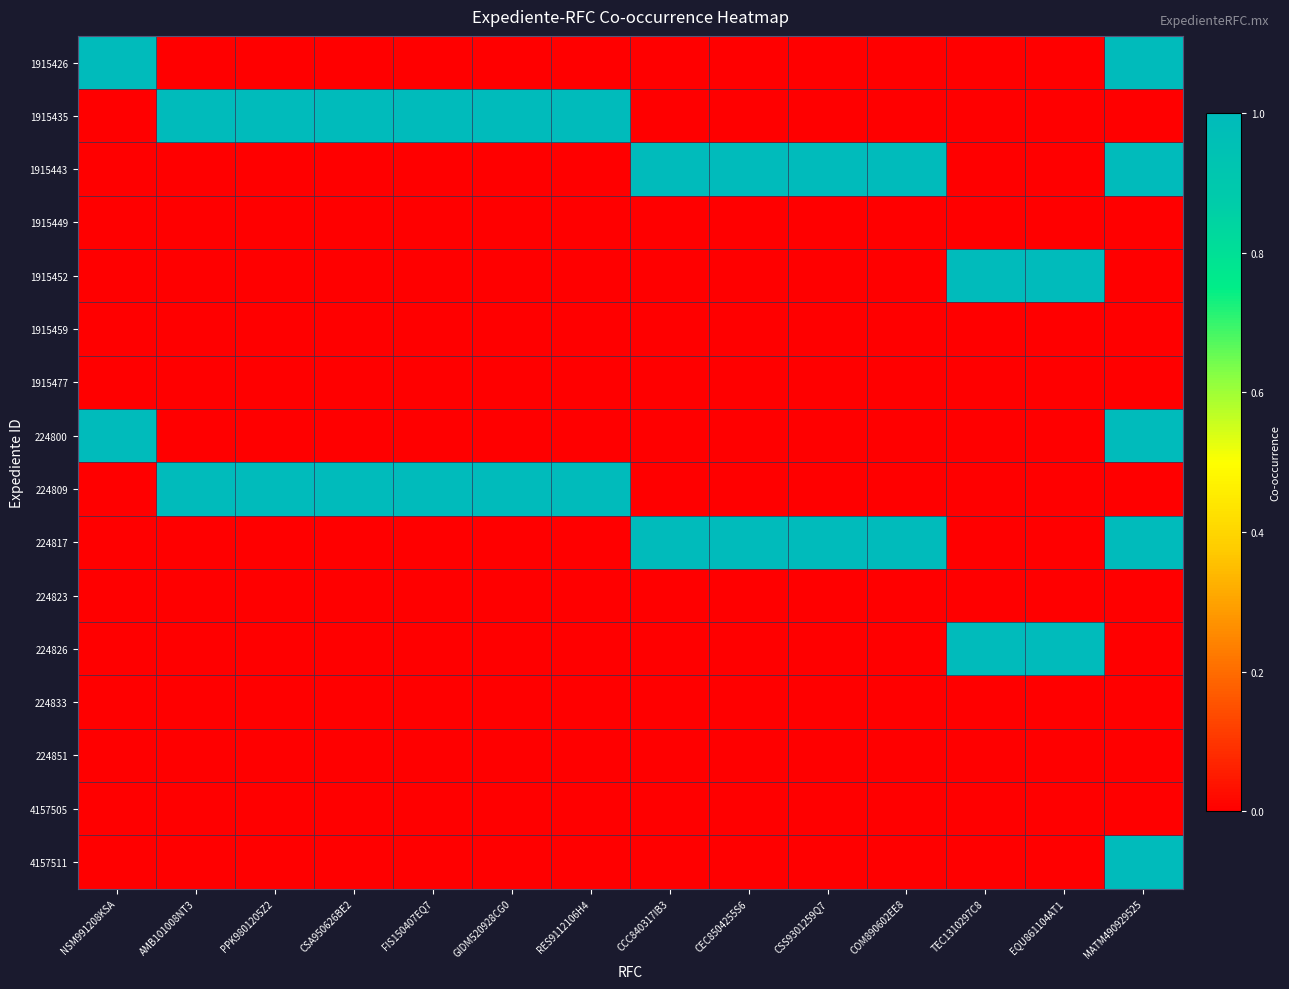

Reading right to left, list all the values displayed in this chart.

1915426: MATM490929525=1	EQU861104AT1=0	TEC1310297C8=0	COM890602EE8=0	CSS9301259Q7=0	CEC8504255S6=0	CCC840317IB3=0	RES9112106H4=0	GIDM520928CG0=0	FIS150407EQ7=0	CSA950626BE2=0	PPK9801205Z2=0	AMB101008NT3=0	NSM991208KSA=1
1915435: MATM490929525=0	EQU861104AT1=0	TEC1310297C8=0	COM890602EE8=0	CSS9301259Q7=0	CEC8504255S6=0	CCC840317IB3=0	RES9112106H4=1	GIDM520928CG0=1	FIS150407EQ7=1	CSA950626BE2=1	PPK9801205Z2=1	AMB101008NT3=1	NSM991208KSA=0
1915443: MATM490929525=1	EQU861104AT1=0	TEC1310297C8=0	COM890602EE8=1	CSS9301259Q7=1	CEC8504255S6=1	CCC840317IB3=1	RES9112106H4=0	GIDM520928CG0=0	FIS150407EQ7=0	CSA950626BE2=0	PPK9801205Z2=0	AMB101008NT3=0	NSM991208KSA=0
1915449: MATM490929525=0	EQU861104AT1=0	TEC1310297C8=0	COM890602EE8=0	CSS9301259Q7=0	CEC8504255S6=0	CCC840317IB3=0	RES9112106H4=0	GIDM520928CG0=0	FIS150407EQ7=0	CSA950626BE2=0	PPK9801205Z2=0	AMB101008NT3=0	NSM991208KSA=0
1915452: MATM490929525=0	EQU861104AT1=1	TEC1310297C8=1	COM890602EE8=0	CSS9301259Q7=0	CEC8504255S6=0	CCC840317IB3=0	RES9112106H4=0	GIDM520928CG0=0	FIS150407EQ7=0	CSA950626BE2=0	PPK9801205Z2=0	AMB101008NT3=0	NSM991208KSA=0
1915459: MATM490929525=0	EQU861104AT1=0	TEC1310297C8=0	COM890602EE8=0	CSS9301259Q7=0	CEC8504255S6=0	CCC840317IB3=0	RES9112106H4=0	GIDM520928CG0=0	FIS150407EQ7=0	CSA950626BE2=0	PPK9801205Z2=0	AMB101008NT3=0	NSM991208KSA=0
1915477: MATM490929525=0	EQU861104AT1=0	TEC1310297C8=0	COM890602EE8=0	CSS9301259Q7=0	CEC8504255S6=0	CCC840317IB3=0	RES9112106H4=0	GIDM520928CG0=0	FIS150407EQ7=0	CSA950626BE2=0	PPK9801205Z2=0	AMB101008NT3=0	NSM991208KSA=0
224800: MATM490929525=1	EQU861104AT1=0	TEC1310297C8=0	COM890602EE8=0	CSS9301259Q7=0	CEC8504255S6=0	CCC840317IB3=0	RES9112106H4=0	GIDM520928CG0=0	FIS150407EQ7=0	CSA950626BE2=0	PPK9801205Z2=0	AMB101008NT3=0	NSM991208KSA=1
224809: MATM490929525=0	EQU861104AT1=0	TEC1310297C8=0	COM890602EE8=0	CSS9301259Q7=0	CEC8504255S6=0	CCC840317IB3=0	RES9112106H4=1	GIDM520928CG0=1	FIS150407EQ7=1	CSA950626BE2=1	PPK9801205Z2=1	AMB101008NT3=1	NSM991208KSA=0
224817: MATM490929525=1	EQU861104AT1=0	TEC1310297C8=0	COM890602EE8=1	CSS9301259Q7=1	CEC8504255S6=1	CCC840317IB3=1	RES9112106H4=0	GIDM520928CG0=0	FIS150407EQ7=0	CSA950626BE2=0	PPK9801205Z2=0	AMB101008NT3=0	NSM991208KSA=0
224823: MATM490929525=0	EQU861104AT1=0	TEC1310297C8=0	COM890602EE8=0	CSS9301259Q7=0	CEC8504255S6=0	CCC840317IB3=0	RES9112106H4=0	GIDM520928CG0=0	FIS150407EQ7=0	CSA950626BE2=0	PPK9801205Z2=0	AMB101008NT3=0	NSM991208KSA=0
224826: MATM490929525=0	EQU861104AT1=1	TEC1310297C8=1	COM890602EE8=0	CSS9301259Q7=0	CEC8504255S6=0	CCC840317IB3=0	RES9112106H4=0	GIDM520928CG0=0	FIS150407EQ7=0	CSA950626BE2=0	PPK9801205Z2=0	AMB101008NT3=0	NSM991208KSA=0
224833: MATM490929525=0	EQU861104AT1=0	TEC1310297C8=0	COM890602EE8=0	CSS9301259Q7=0	CEC8504255S6=0	CCC840317IB3=0	RES9112106H4=0	GIDM520928CG0=0	FIS150407EQ7=0	CSA950626BE2=0	PPK9801205Z2=0	AMB101008NT3=0	NSM991208KSA=0
224851: MATM490929525=0	EQU861104AT1=0	TEC1310297C8=0	COM890602EE8=0	CSS9301259Q7=0	CEC8504255S6=0	CCC840317IB3=0	RES9112106H4=0	GIDM520928CG0=0	FIS150407EQ7=0	CSA950626BE2=0	PPK9801205Z2=0	AMB101008NT3=0	NSM991208KSA=0
4157505: MATM490929525=0	EQU861104AT1=0	TEC1310297C8=0	COM890602EE8=0	CSS9301259Q7=0	CEC8504255S6=0	CCC840317IB3=0	RES9112106H4=0	GIDM520928CG0=0	FIS150407EQ7=0	CSA950626BE2=0	PPK9801205Z2=0	AMB101008NT3=0	NSM991208KSA=0
4157511: MATM490929525=1	EQU861104AT1=0	TEC1310297C8=0	COM890602EE8=0	CSS9301259Q7=0	CEC8504255S6=0	CCC840317IB3=0	RES9112106H4=0	GIDM520928CG0=0	FIS150407EQ7=0	CSA950626BE2=0	PPK9801205Z2=0	AMB101008NT3=0	NSM991208KSA=0